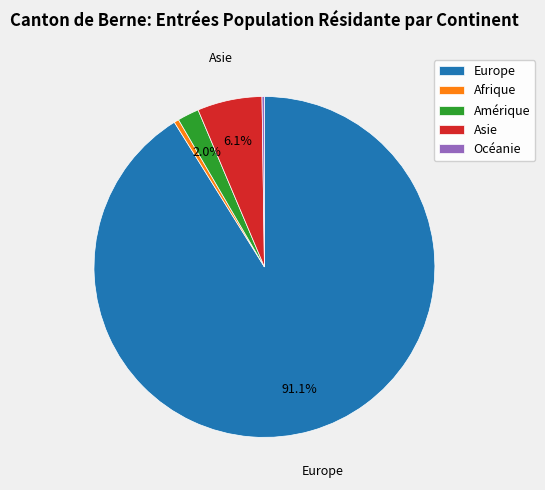

Between Afrique and Asie, which is larger?

Asie